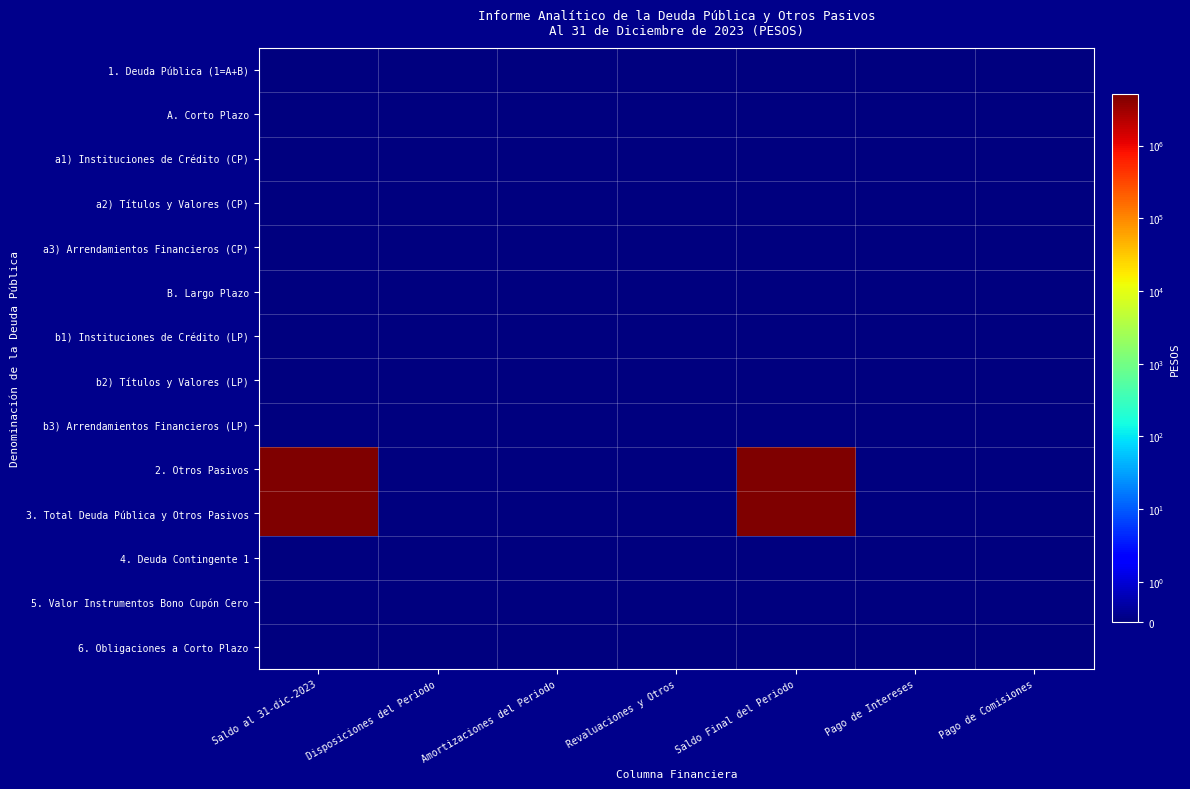

Reading right to left, what are all the values shown in this chart?

1. Deuda Pública (1=A+B): Pago de Comisiones=0.0	Pago de Intereses=0.0	Saldo Final del Periodo=0.0	Revaluaciones y Otros=0.0	Amortizaciones del Periodo=0.0	Disposiciones del Periodo=0.0	Saldo al 31-dic-2023=0.0
A. Corto Plazo: Pago de Comisiones=0.0	Pago de Intereses=0.0	Saldo Final del Periodo=0.0	Revaluaciones y Otros=0.0	Amortizaciones del Periodo=0.0	Disposiciones del Periodo=0.0	Saldo al 31-dic-2023=0.0
a1) Instituciones de Crédito (CP): Pago de Comisiones=0.0	Pago de Intereses=0.0	Saldo Final del Periodo=0.0	Revaluaciones y Otros=0.0	Amortizaciones del Periodo=0.0	Disposiciones del Periodo=0.0	Saldo al 31-dic-2023=0.0
a2) Títulos y Valores (CP): Pago de Comisiones=0.0	Pago de Intereses=0.0	Saldo Final del Periodo=0.0	Revaluaciones y Otros=0.0	Amortizaciones del Periodo=0.0	Disposiciones del Periodo=0.0	Saldo al 31-dic-2023=0.0
a3) Arrendamientos Financieros (CP): Pago de Comisiones=0.0	Pago de Intereses=0.0	Saldo Final del Periodo=0.0	Revaluaciones y Otros=0.0	Amortizaciones del Periodo=0.0	Disposiciones del Periodo=0.0	Saldo al 31-dic-2023=0.0
B. Largo Plazo: Pago de Comisiones=0.0	Pago de Intereses=0.0	Saldo Final del Periodo=0.0	Revaluaciones y Otros=0.0	Amortizaciones del Periodo=0.0	Disposiciones del Periodo=0.0	Saldo al 31-dic-2023=0.0
b1) Instituciones de Crédito (LP): Pago de Comisiones=0.0	Pago de Intereses=0.0	Saldo Final del Periodo=0.0	Revaluaciones y Otros=0.0	Amortizaciones del Periodo=0.0	Disposiciones del Periodo=0.0	Saldo al 31-dic-2023=0.0
b2) Títulos y Valores (LP): Pago de Comisiones=0.0	Pago de Intereses=0.0	Saldo Final del Periodo=0.0	Revaluaciones y Otros=0.0	Amortizaciones del Periodo=0.0	Disposiciones del Periodo=0.0	Saldo al 31-dic-2023=0.0
b3) Arrendamientos Financieros (LP): Pago de Comisiones=0.0	Pago de Intereses=0.0	Saldo Final del Periodo=0.0	Revaluaciones y Otros=0.0	Amortizaciones del Periodo=0.0	Disposiciones del Periodo=0.0	Saldo al 31-dic-2023=0.0
2. Otros Pasivos: Pago de Comisiones=0.0	Pago de Intereses=0.0	Saldo Final del Periodo=4914310.3	Revaluaciones y Otros=0.0	Amortizaciones del Periodo=0.0	Disposiciones del Periodo=0.0	Saldo al 31-dic-2023=5046330.3
3. Total Deuda Pública y Otros Pasivos: Pago de Comisiones=0.0	Pago de Intereses=0.0	Saldo Final del Periodo=4914310.3	Revaluaciones y Otros=0.0	Amortizaciones del Periodo=0.0	Disposiciones del Periodo=0.0	Saldo al 31-dic-2023=5046330.3
4. Deuda Contingente 1: Pago de Comisiones=0.0	Pago de Intereses=0.0	Saldo Final del Periodo=0.0	Revaluaciones y Otros=0.0	Amortizaciones del Periodo=0.0	Disposiciones del Periodo=0.0	Saldo al 31-dic-2023=0.0
5. Valor Instrumentos Bono Cupón Cero: Pago de Comisiones=0.0	Pago de Intereses=0.0	Saldo Final del Periodo=0.0	Revaluaciones y Otros=0.0	Amortizaciones del Periodo=0.0	Disposiciones del Periodo=0.0	Saldo al 31-dic-2023=0.0
6. Obligaciones a Corto Plazo: Pago de Comisiones=0.0	Pago de Intereses=0.0	Saldo Final del Periodo=0.0	Revaluaciones y Otros=0.0	Amortizaciones del Periodo=0.0	Disposiciones del Periodo=0.0	Saldo al 31-dic-2023=0.0